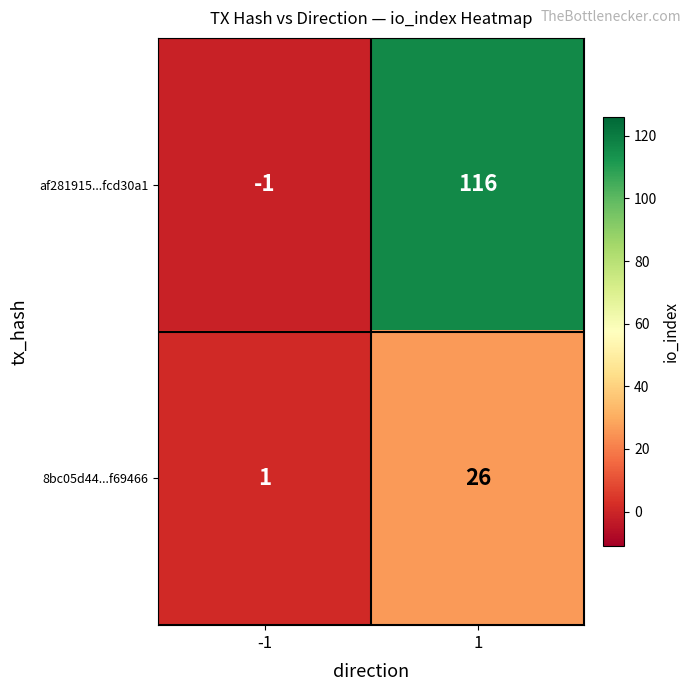

What is the difference between the highest and lowest values at 1?

90